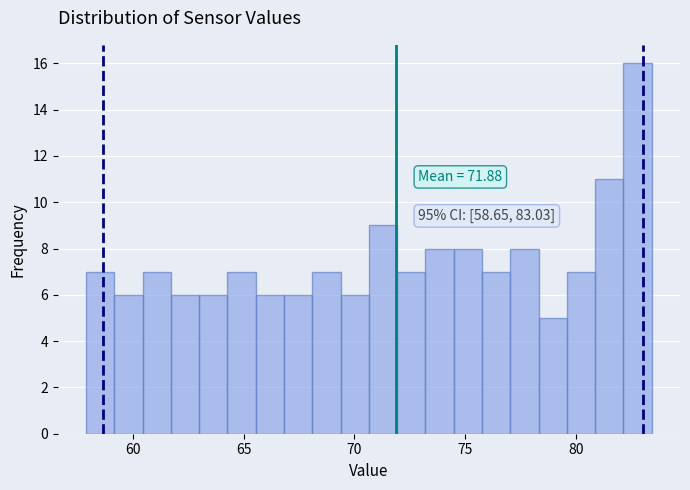

Around what value on the x-axis is the tallest bar? Give the approximate position of its centre, as read against the axis.

83.0